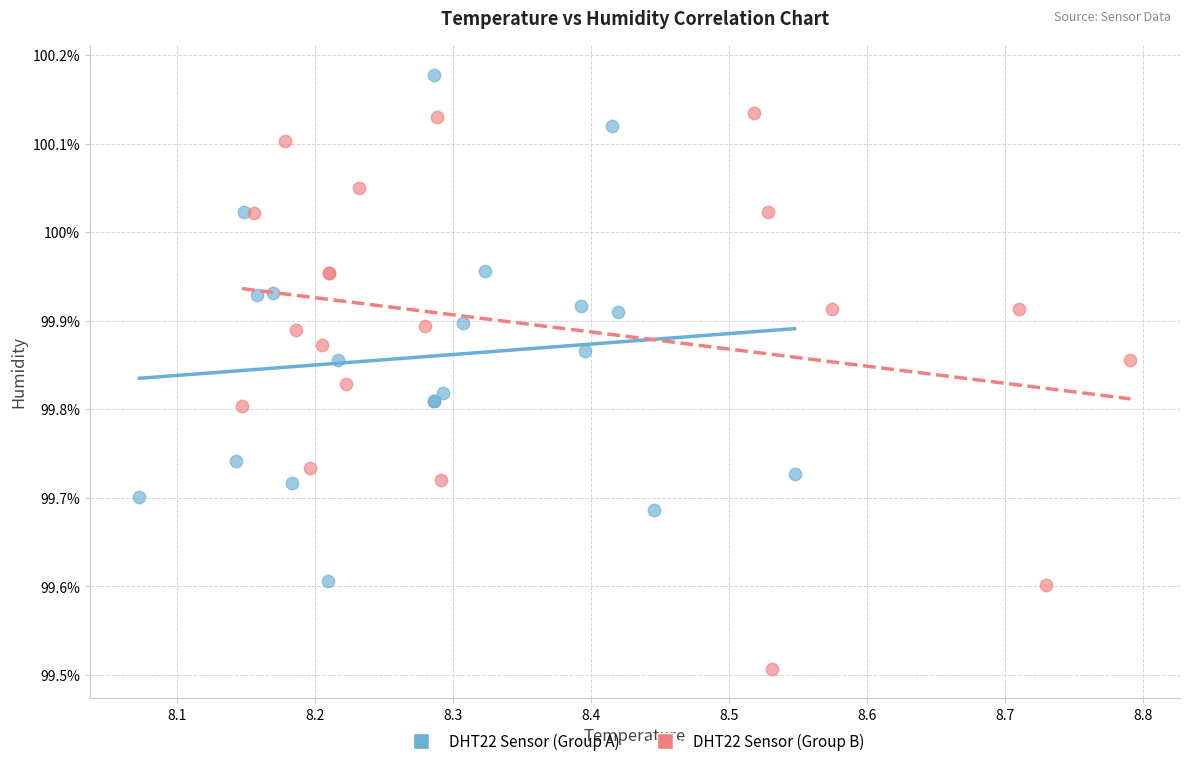

Which series has the largest Y range (max minus min)?

DHT22 Sensor (Group B)